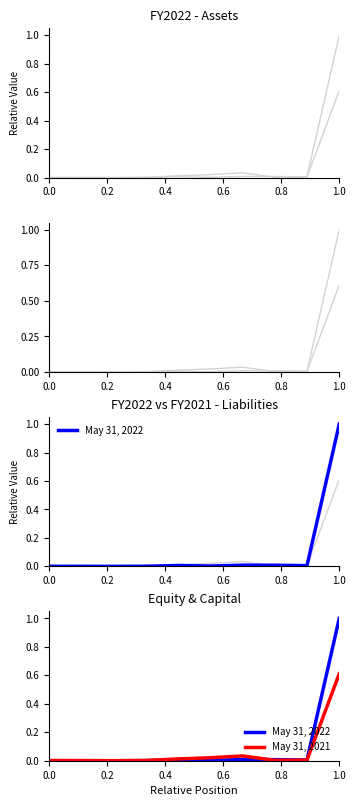

Does the chart display data point markers on the line(s)?

No